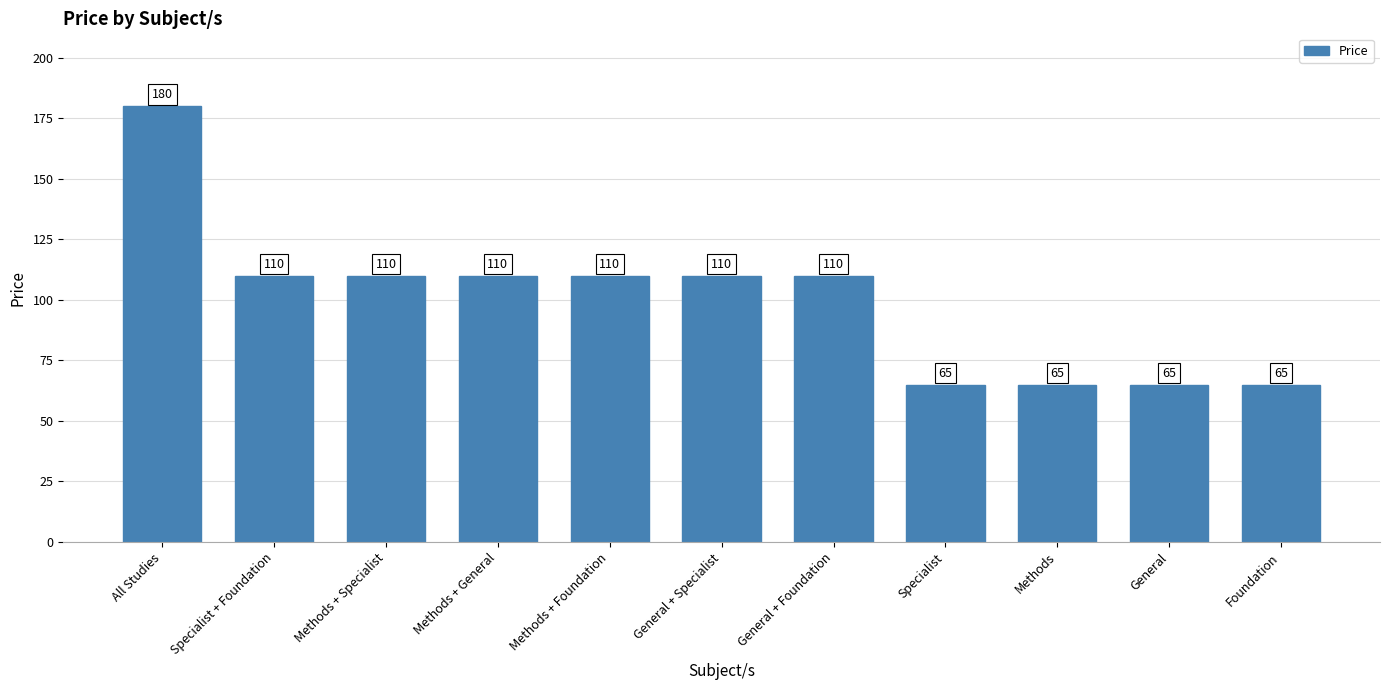

Does the chart contain any negative values?

No